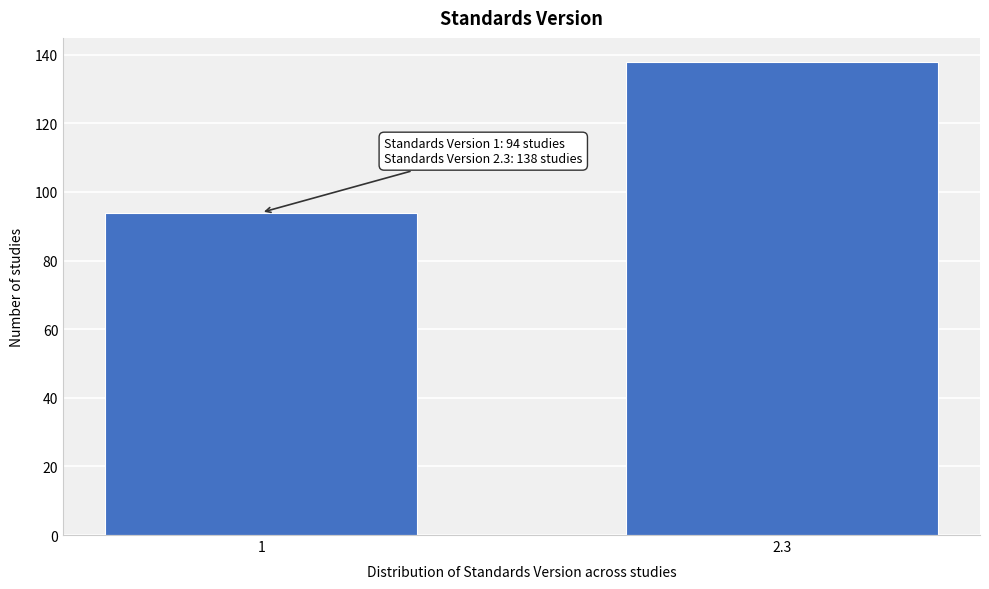

Reading left to right, what are all the values shown in this chart?

1=94	2.3=138